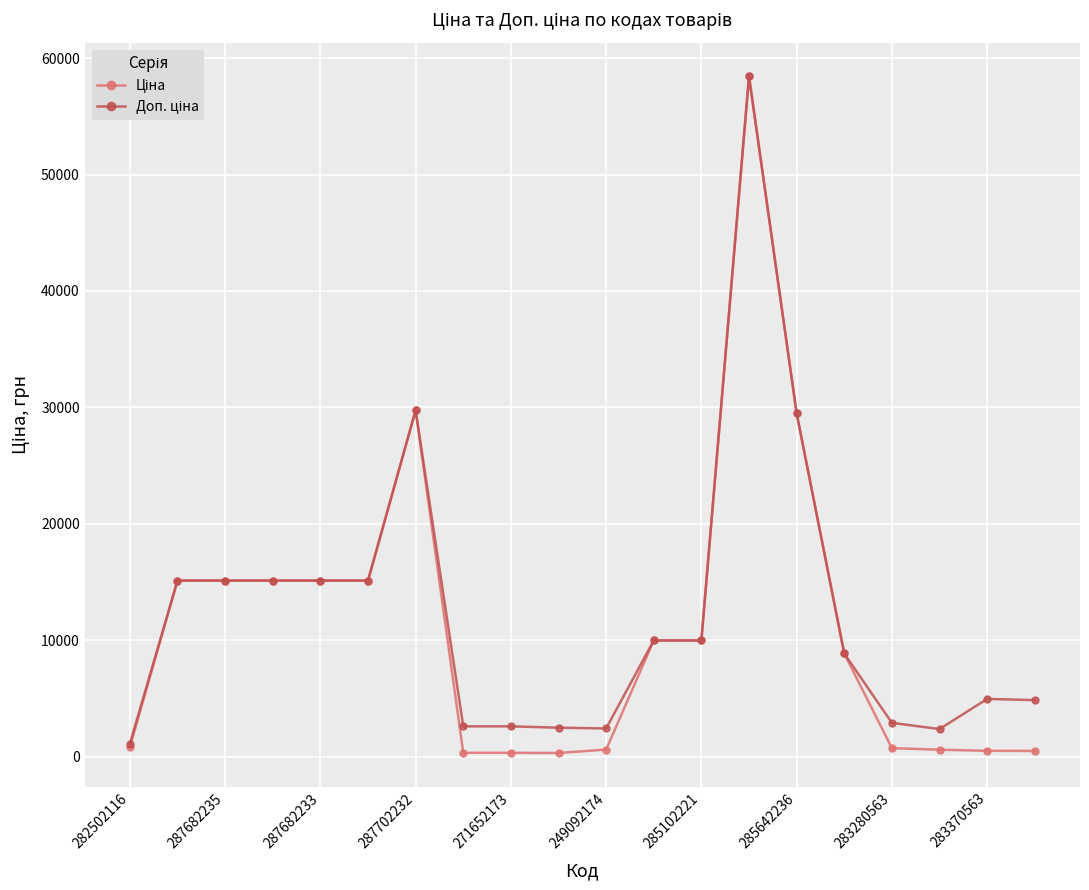

At how many categories does at least one series exceed 27943?

3